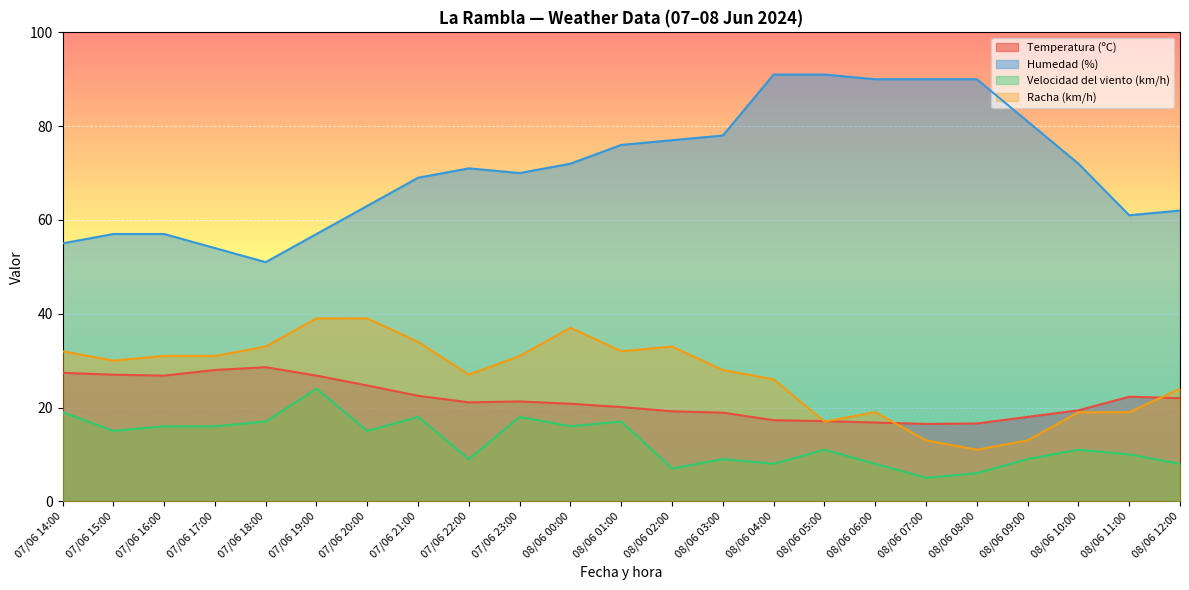

What position from the right is 08/06 05:00?

8